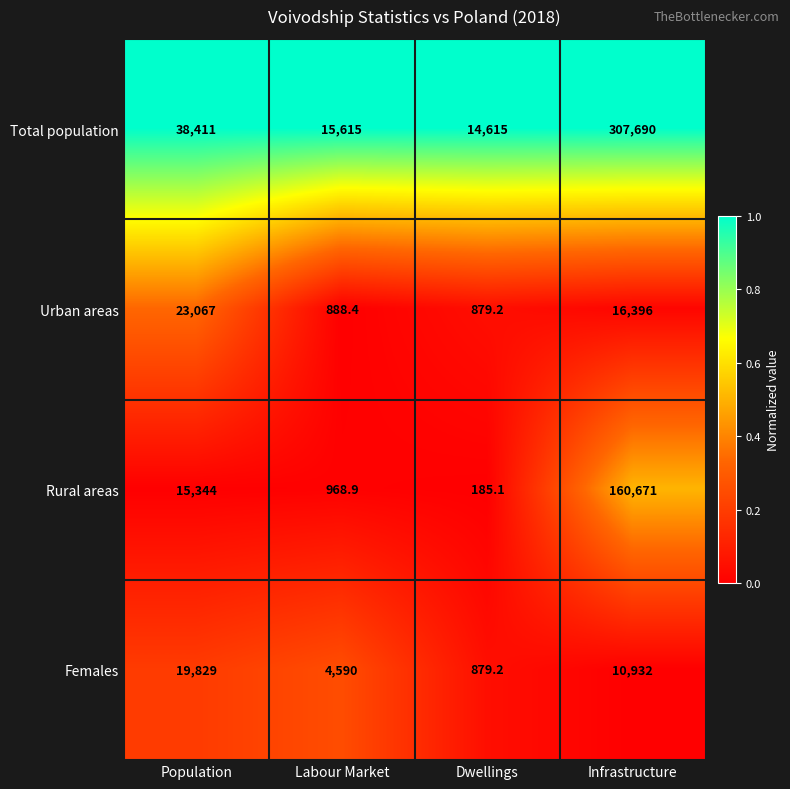

What is the difference between the maximum and minimum values in the Total population series?

293075.0